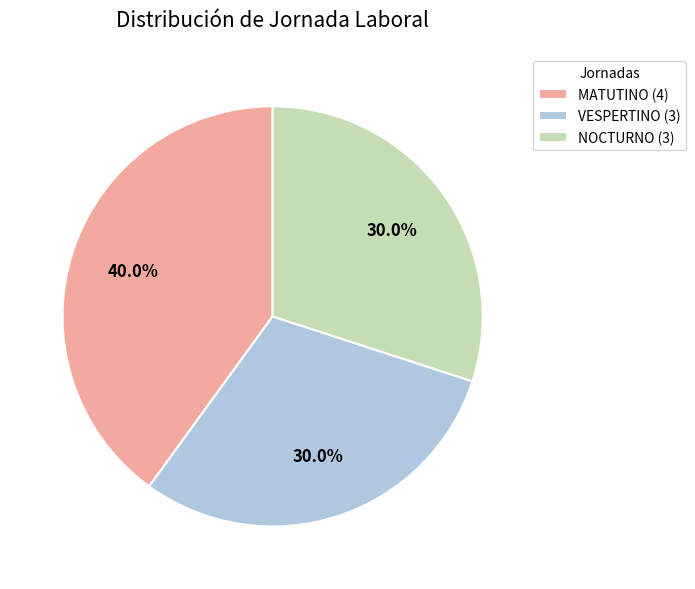

Which slice is the largest?

MATUTINO